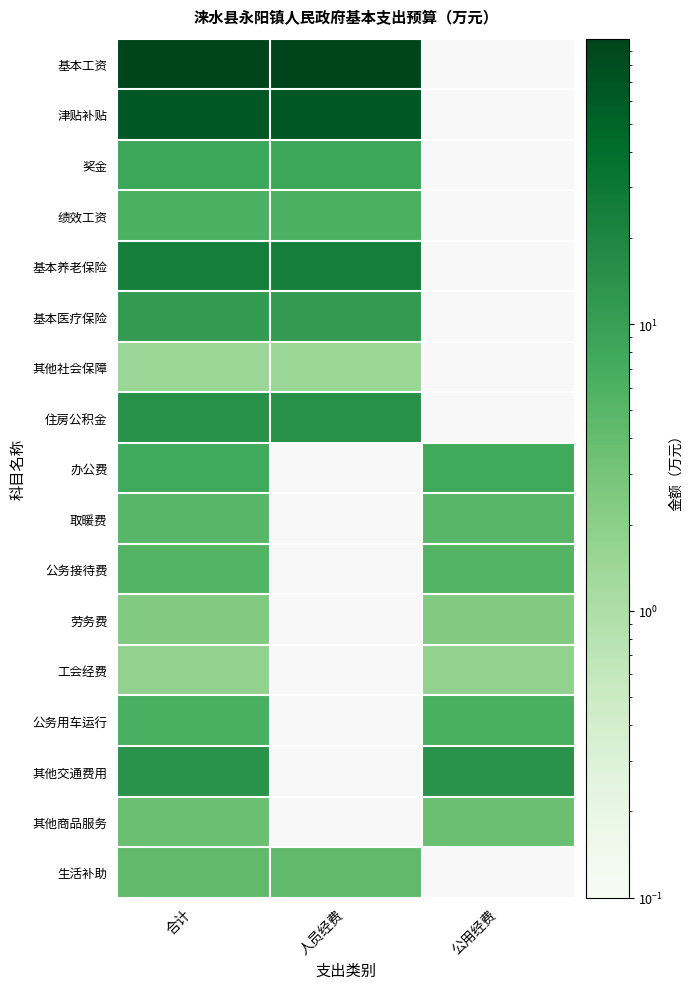

At which label does 其他商品服务 reach its minimum?

合计